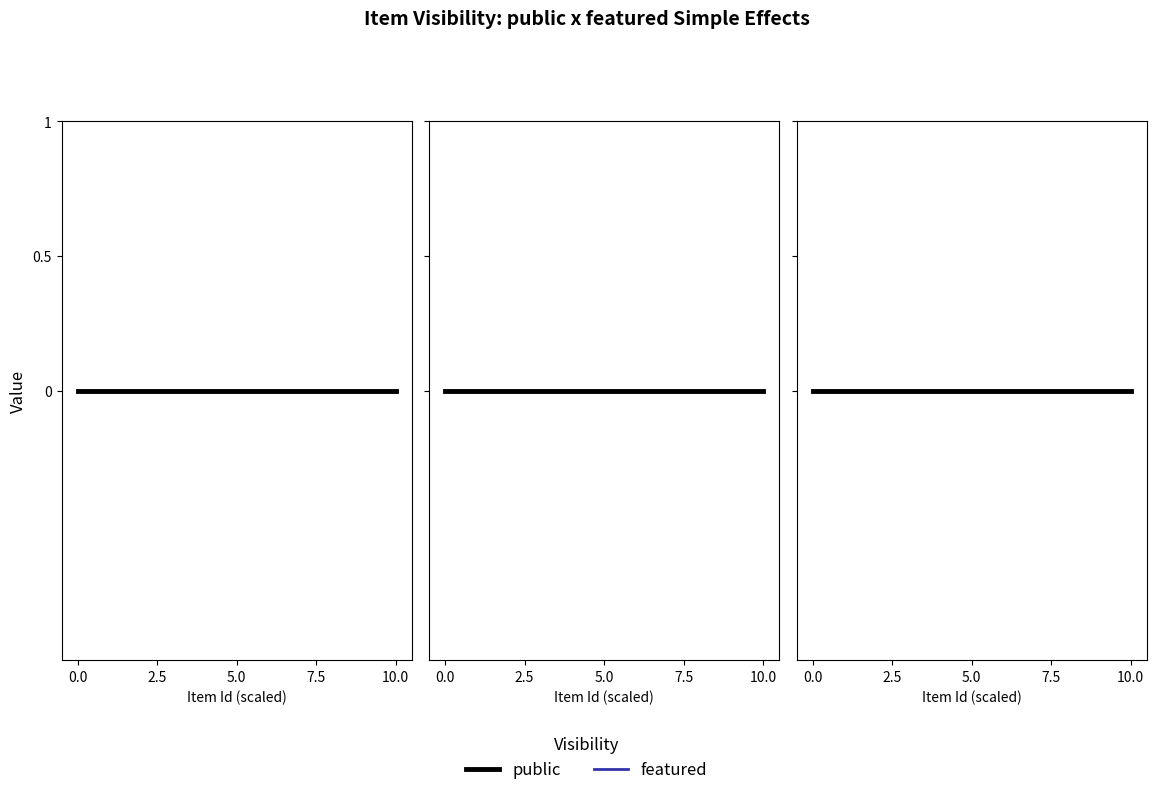

At which label is featured closest to 0?

5.0